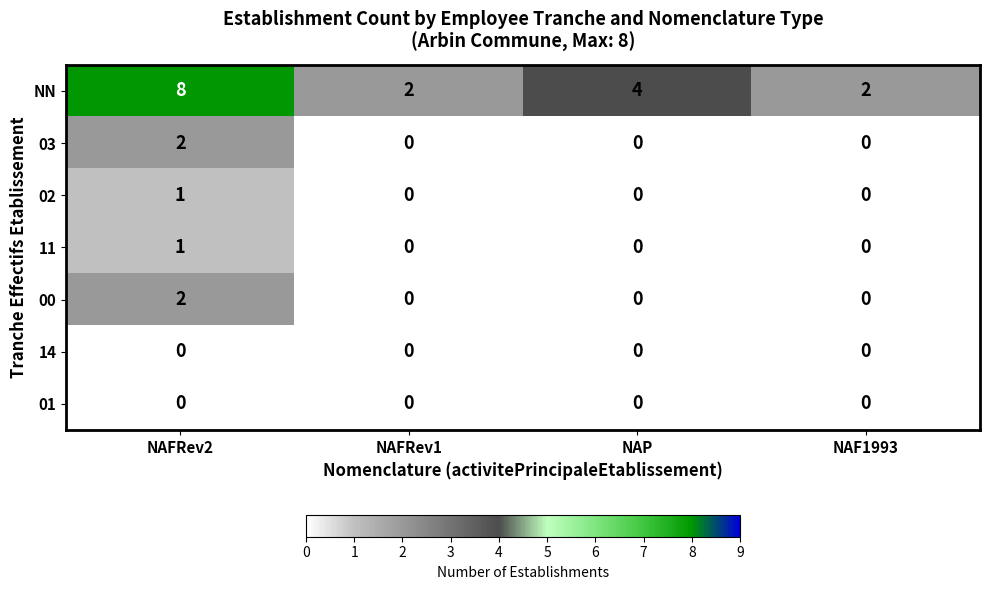

What is the greatest value displayed?

8